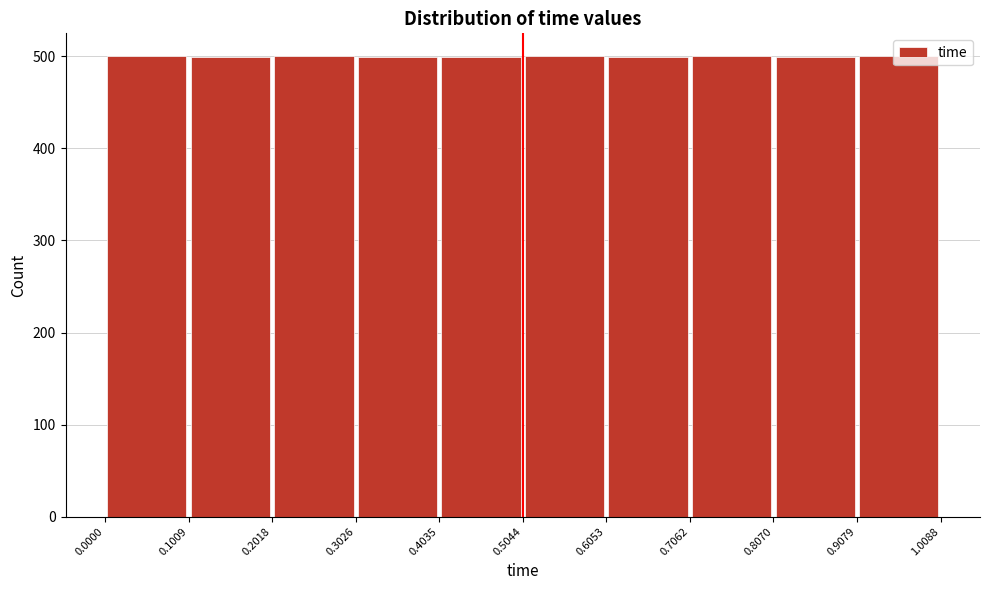

Reading left to right, list every bar in this chart as the range it spans on the x-axis followed by its height. The values are not printed on the chart, so give them approximately, as read against the axis.

0.0000 to 0.1009: 500
0.1009 to 0.2018: 500
0.2018 to 0.3026: 500
0.3026 to 0.4035: 500
0.4035 to 0.5044: 500
0.5044 to 0.6053: 500
0.6053 to 0.7062: 500
0.7062 to 0.8070: 500
0.8070 to 0.9079: 500
0.9079 to 1.0088: 500